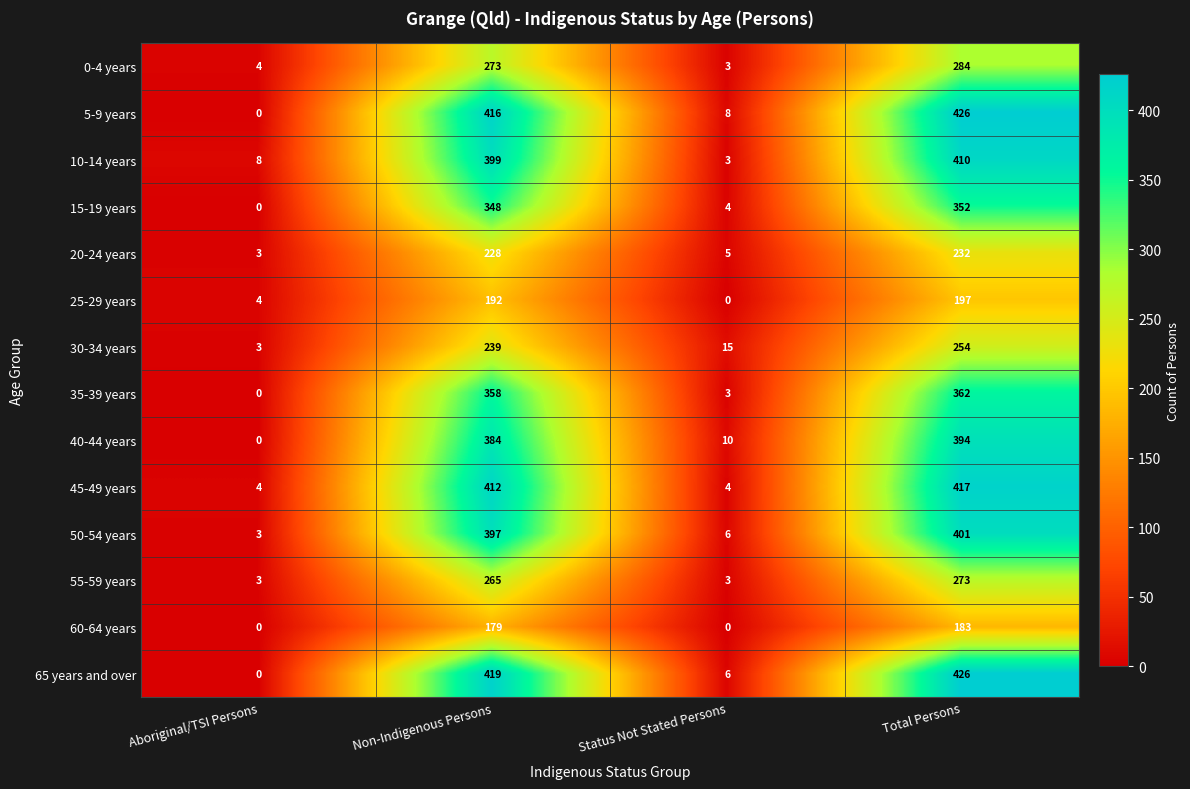

What is the sum of all 50-54 years values?

807